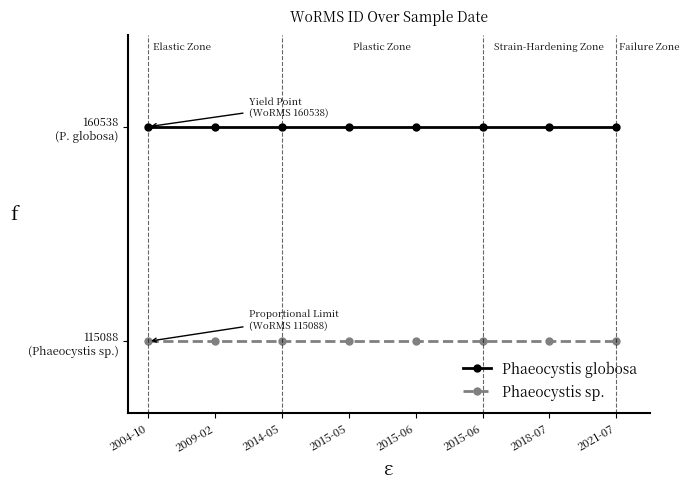

Between 2009-02 and 2004-10, which is larger?

2009-02